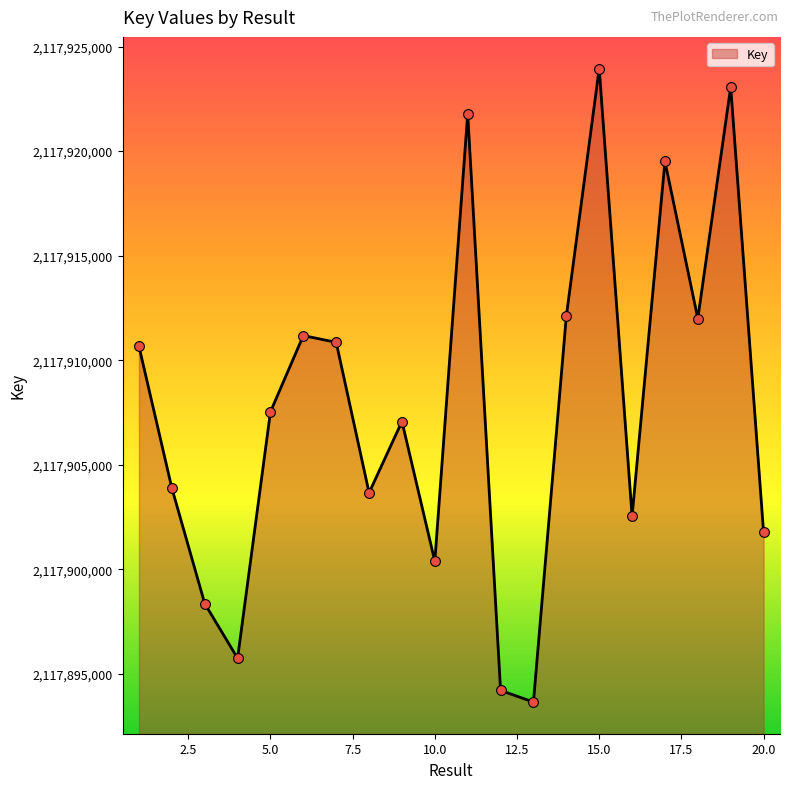

What is the difference between the maximum and minimum values?

30292